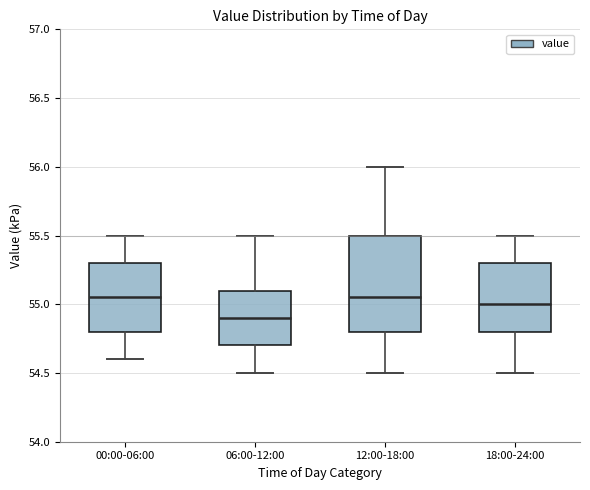

Reading left to right, transcribe this box plot: for each box, give where its median line is, the range the box spans, and where its two whiskers end, as read against the y-axis. The values are not printed on the chart, so give them approximately, as read against the axis.

00:00-06:00: median 55.05, box 54.80 to 55.30, whiskers 54.60 to 55.50
06:00-12:00: median 54.90, box 54.70 to 55.10, whiskers 54.50 to 55.50
12:00-18:00: median 55.05, box 54.80 to 55.50, whiskers 54.50 to 56.00
18:00-24:00: median 55.00, box 54.80 to 55.30, whiskers 54.50 to 55.50